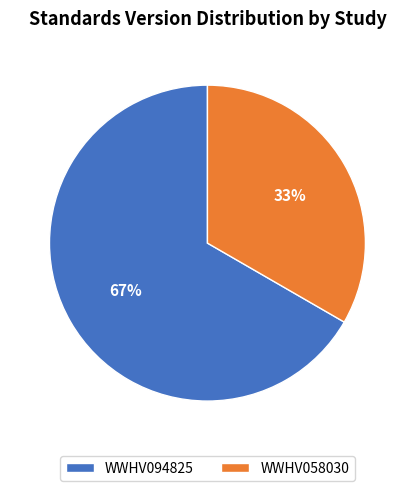

Which has a higher value, WWHV058030 or WWHV094825?

WWHV094825